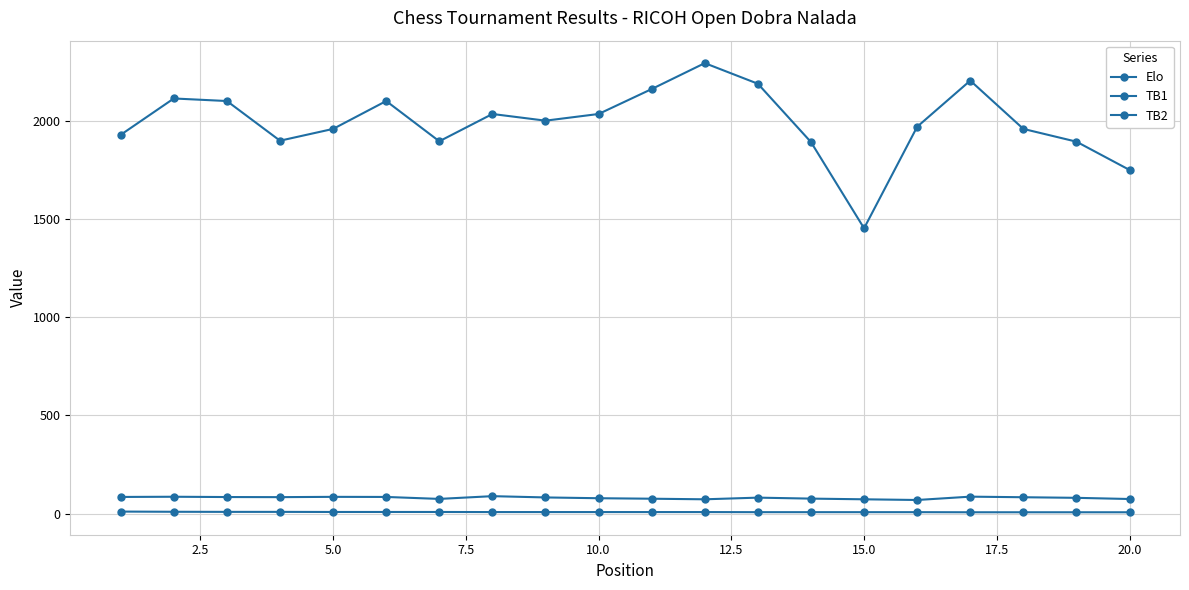

Reading left to right, extract all data points from this chart.

Elo: 1929.0	2114.0	2101.0	1899.0	1959.0	2101.0	1896.0	2035.0	2001.0	2035.0	2162.0	2294.0	2189.0	1892.0	1453.0	1970.0	2205.0	1959.0	1894.0	1750.0
TB1: 10.5	9.5	9.0	9.0	8.5	8.5	8.5	8.0	8.0	8.0	8.0	8.0	7.5	7.5	7.5	7.5	7.0	7.0	7.0	7.0
TB2: 85.0	86.0	84.5	84.0	85.5	85.0	75.0	89.0	82.5	78.5	76.0	73.0	81.5	76.5	73.0	69.5	86.5	83.5	80.5	74.5